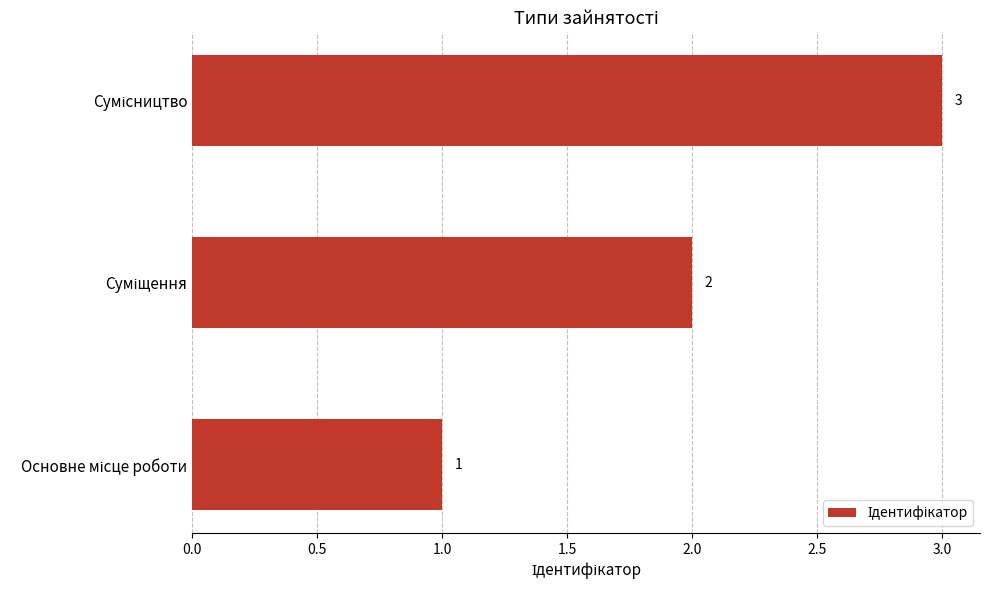

How many values are between 1 and 3?

3